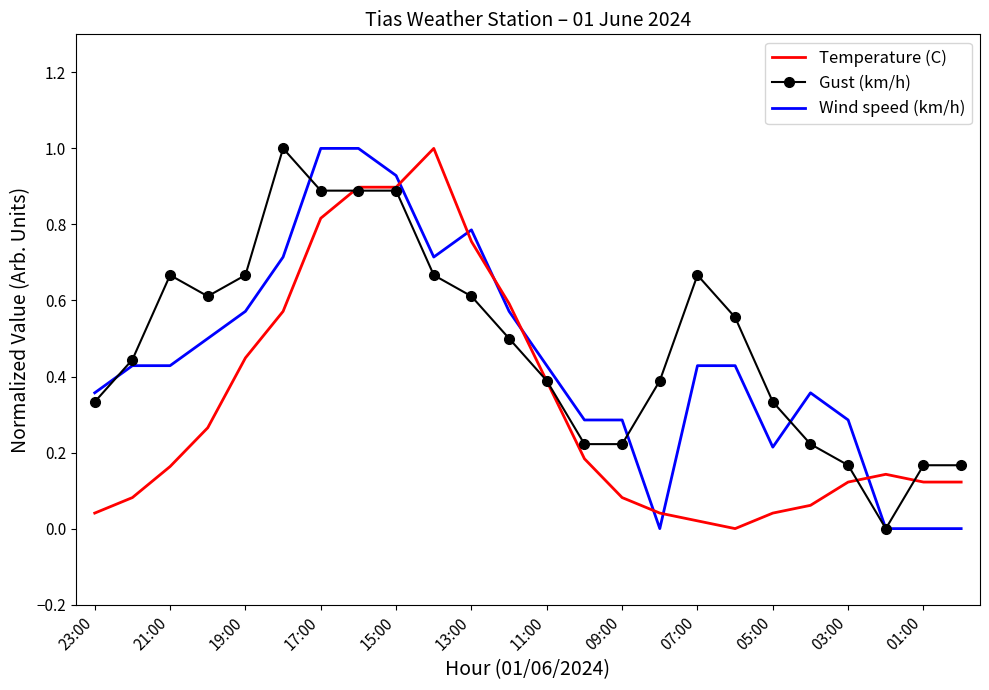

What is the highest value of the Wind speed (km/h) series?

1.0